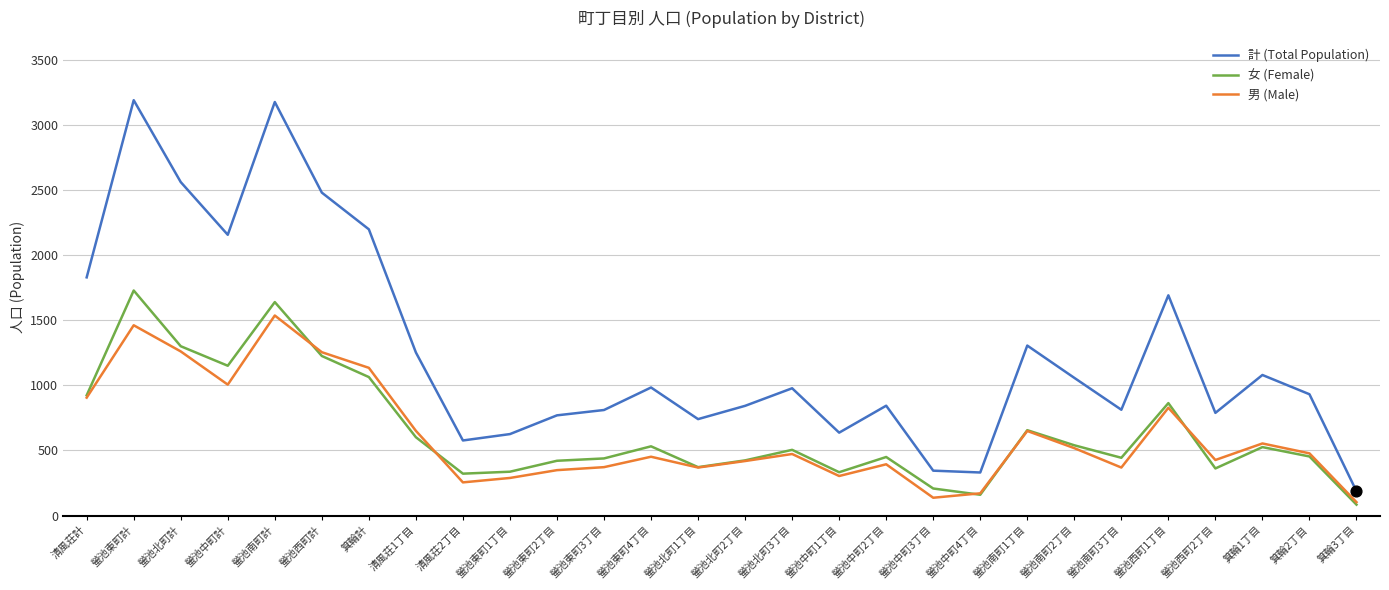

At how many categories does at least one series exceed 1712?

7